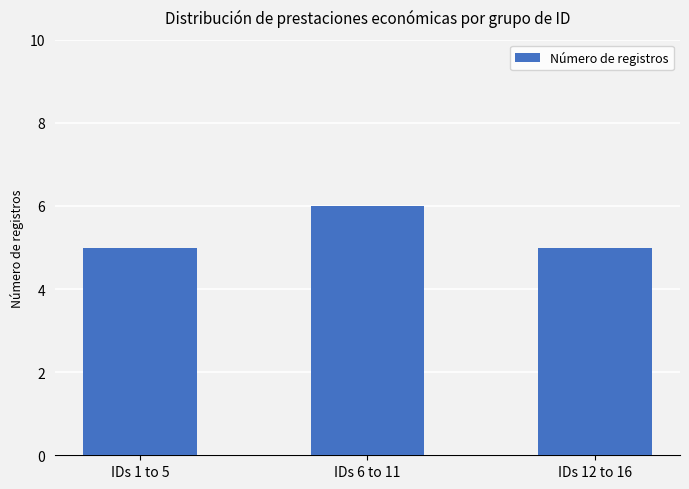

Are the bars grouped side by side (vs. stacked)?

No